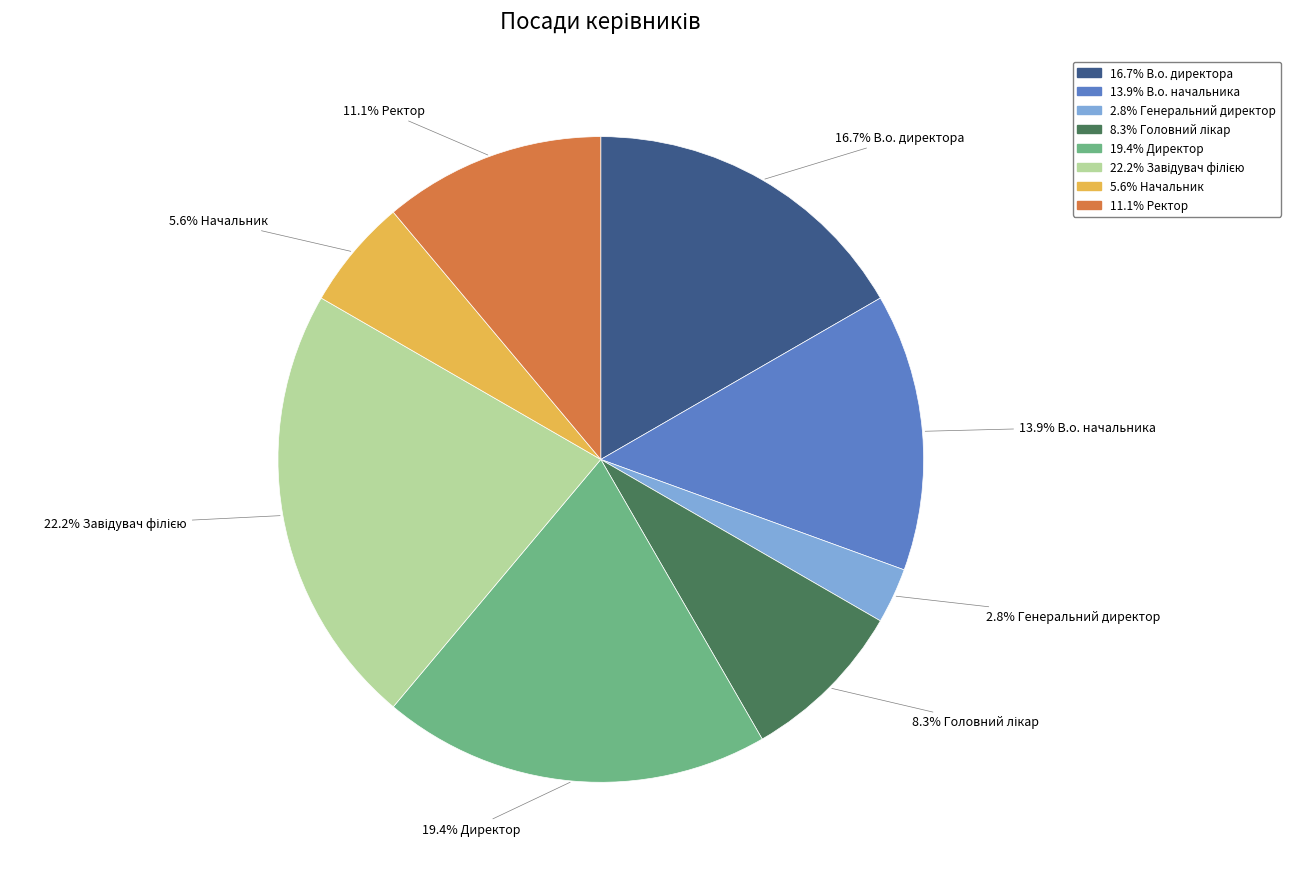

To the nearest percent, what is the difference between the largest and smallest slice percentages?

19%